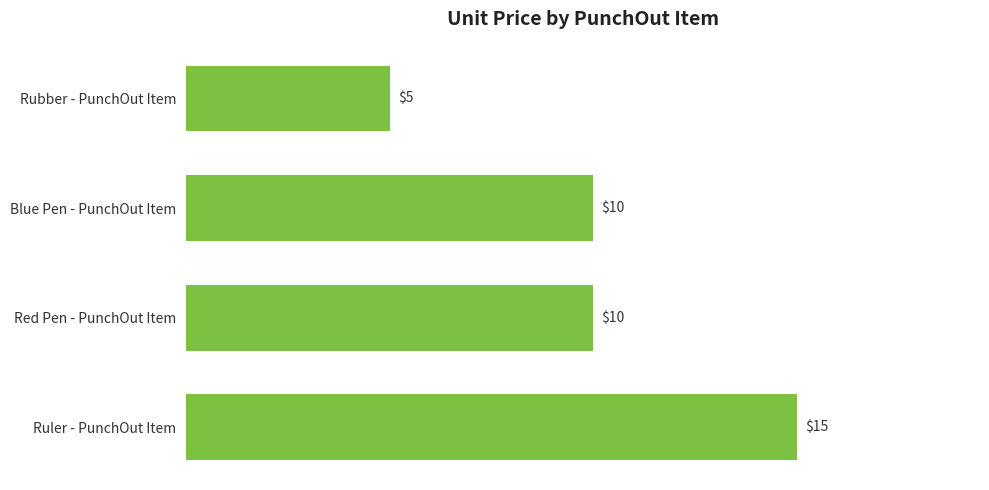

What is the average value?

10